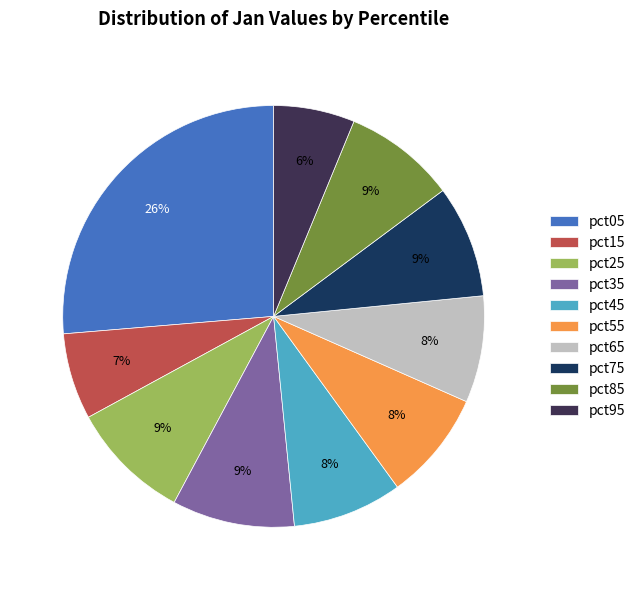

Does any single category account for the majority?

No